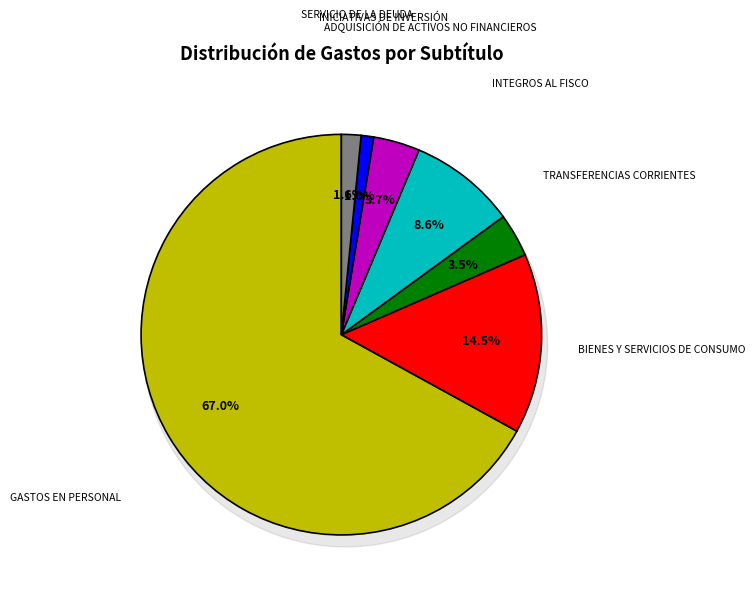

To the nearest percent, what is the average slice percentage?

14%